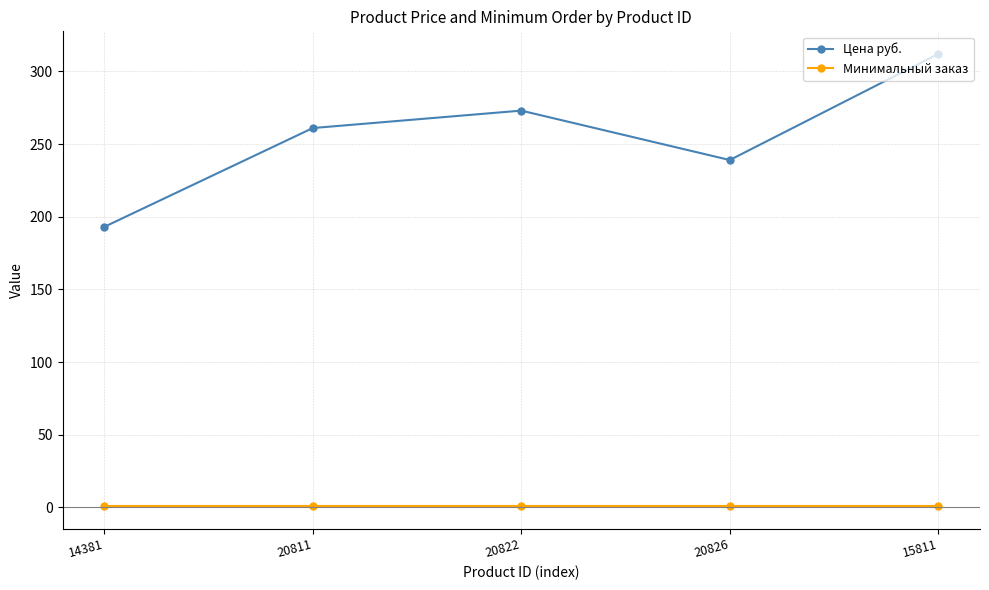

What is the label of the 2nd point from the right?

20826